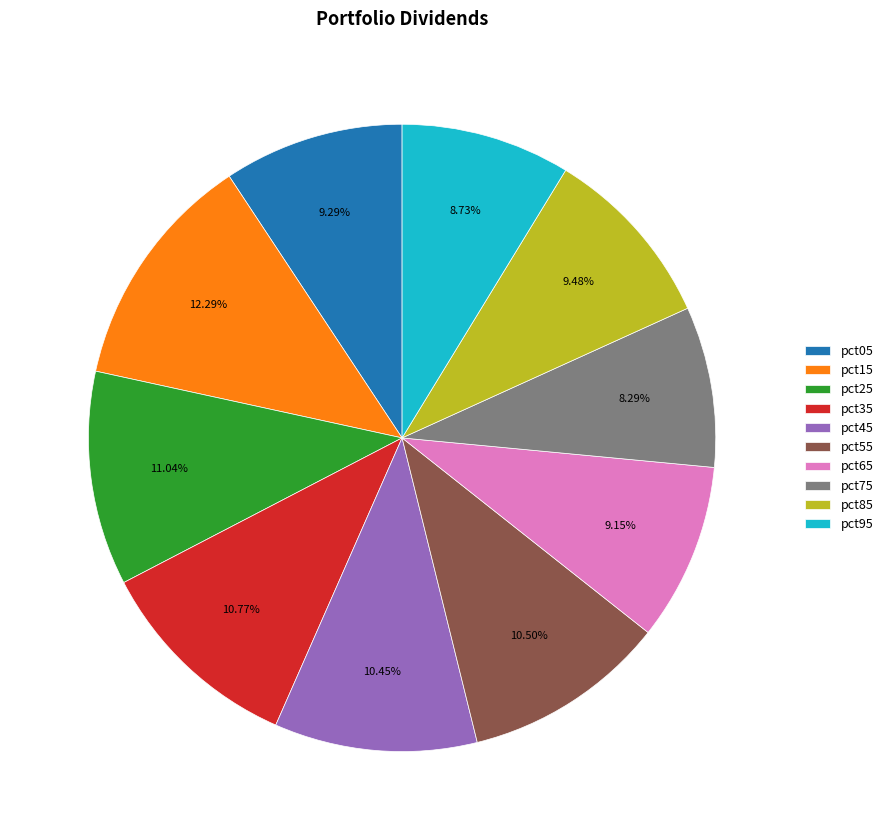

Which has a higher value, pct85 or pct55?

pct55